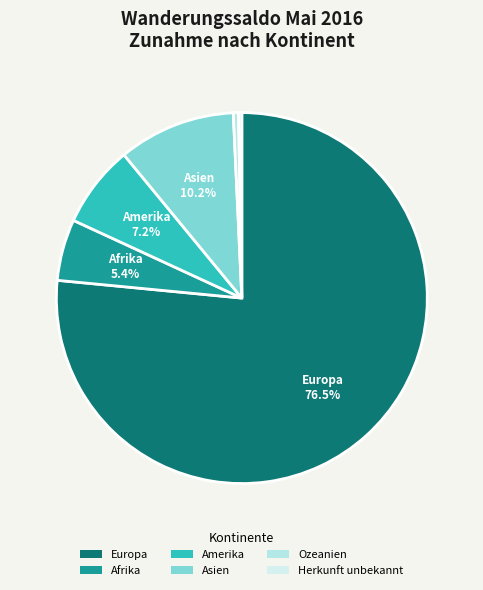

What is the ratio of the value at Amerika to the value at Europa?

0.1